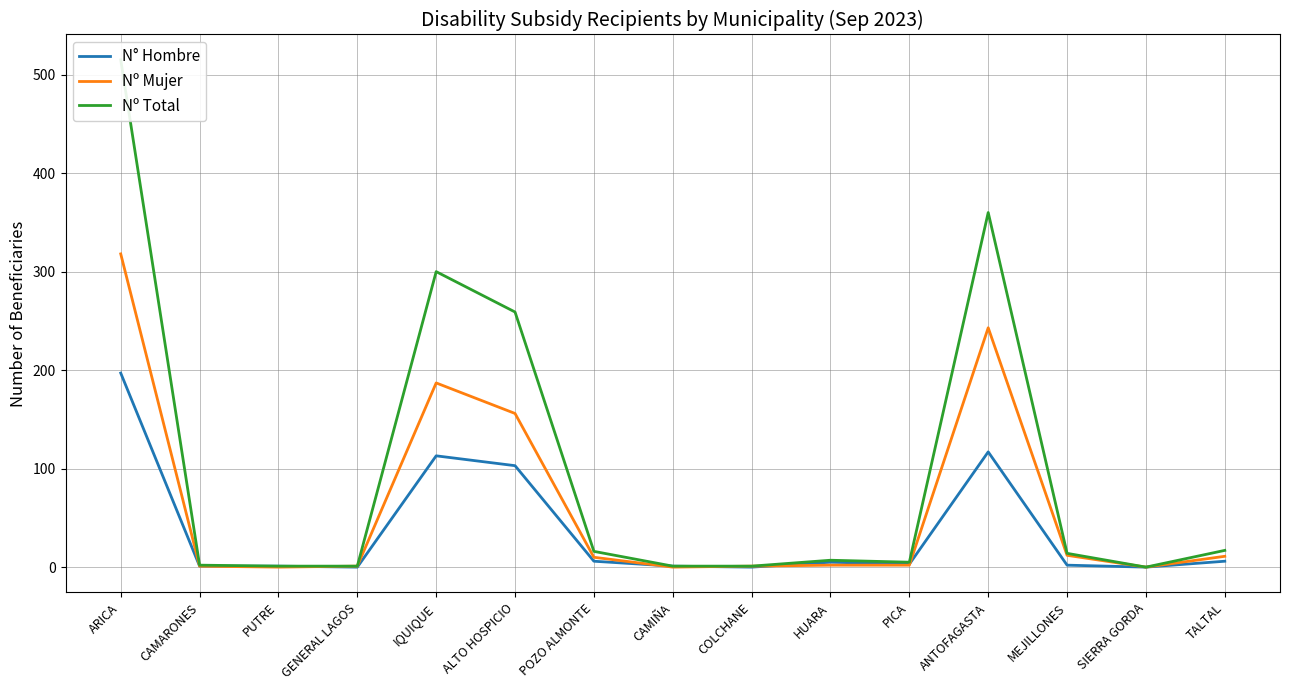

Which series has the largest range (max minus min)?

Nº Total